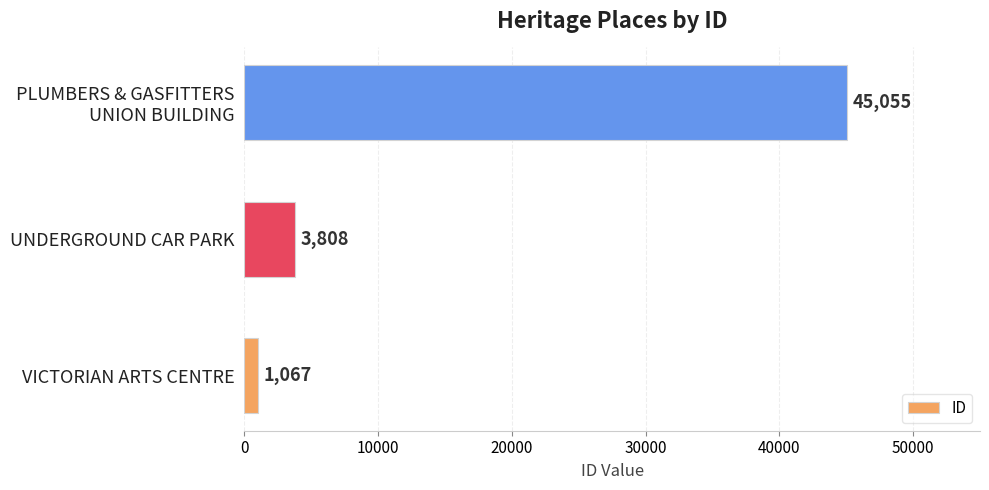

What is the maximum value shown in the chart?

45055